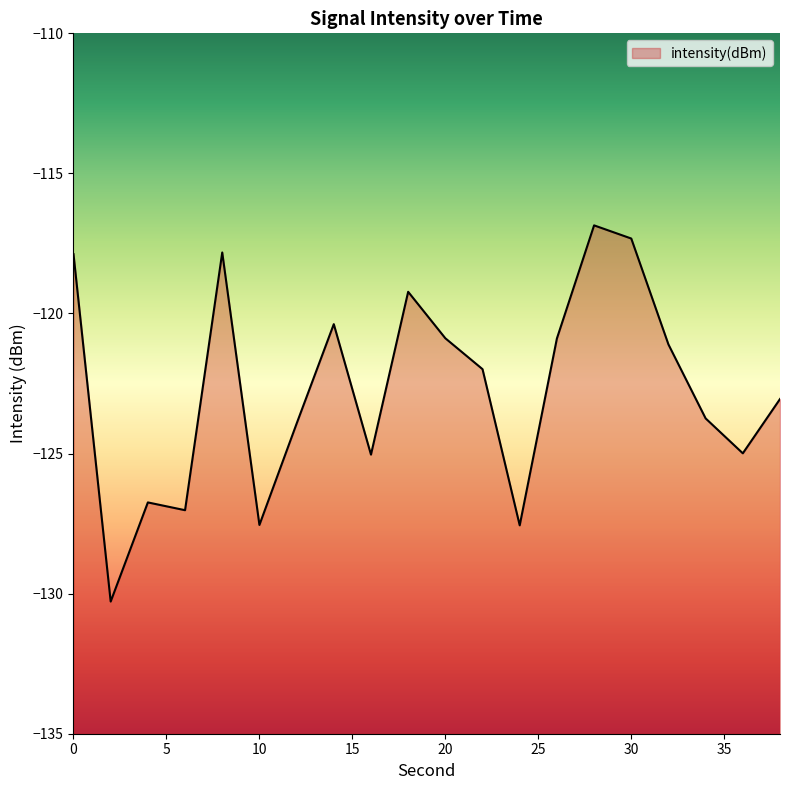

At which label is the value closest to -123?

38